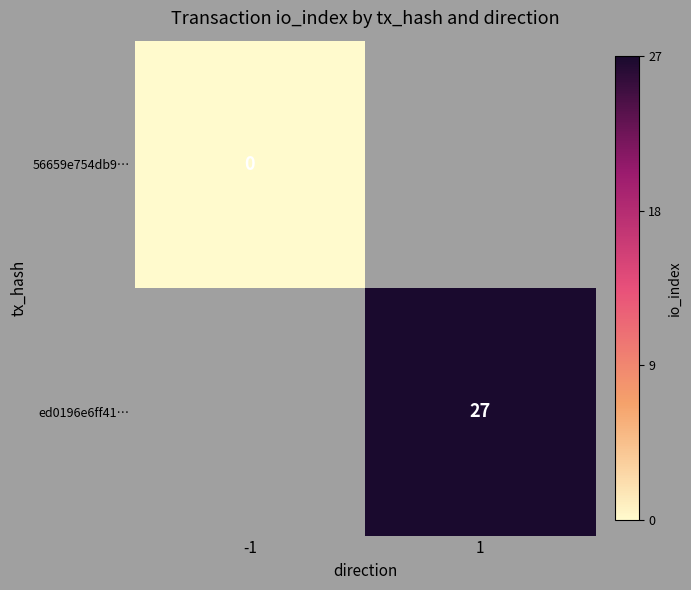

The ed0196e6ff41… series shows 27 at 1. True or false?

True